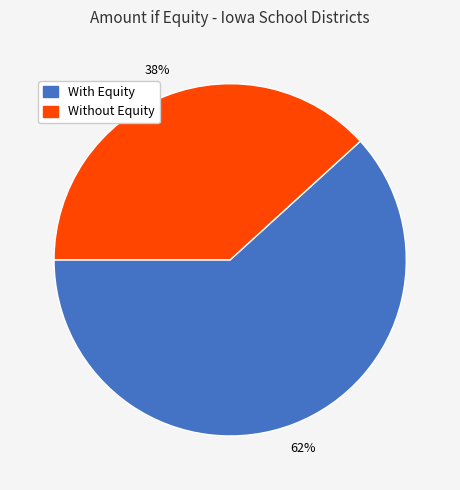

Does any single category account for the majority?

Yes